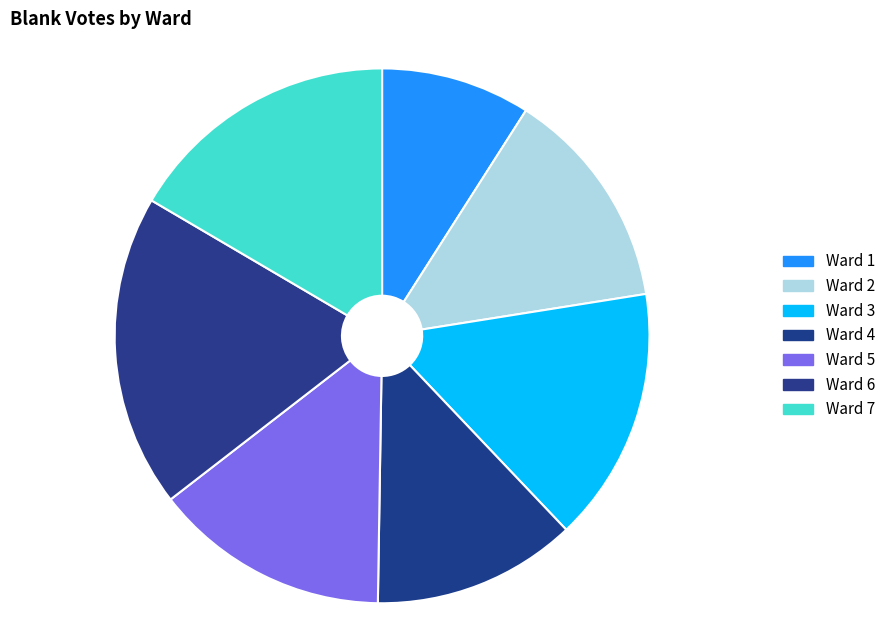

True or false: Ward 5 accounts for 14% of the total.

True